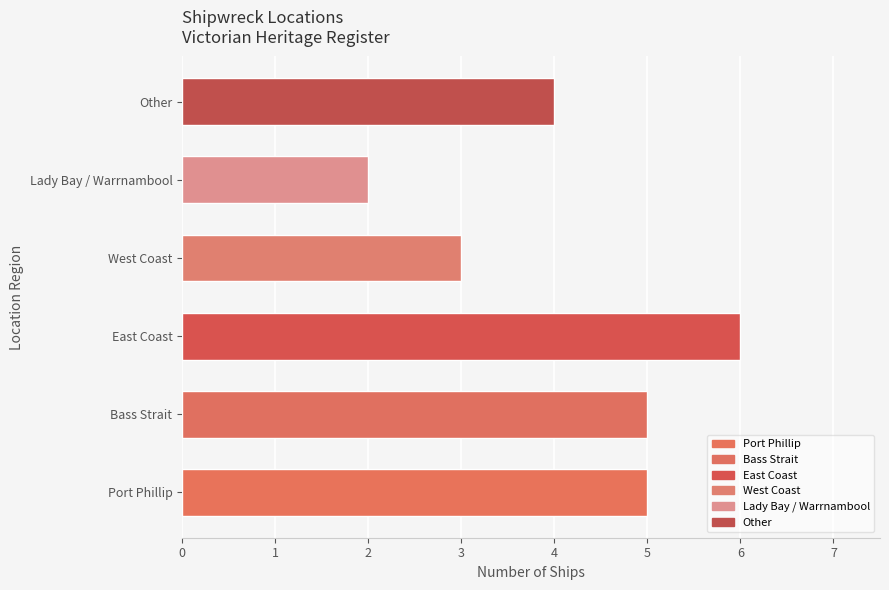

The chart shows a value of 3 at Lady Bay / Warrnambool. True or false?

False